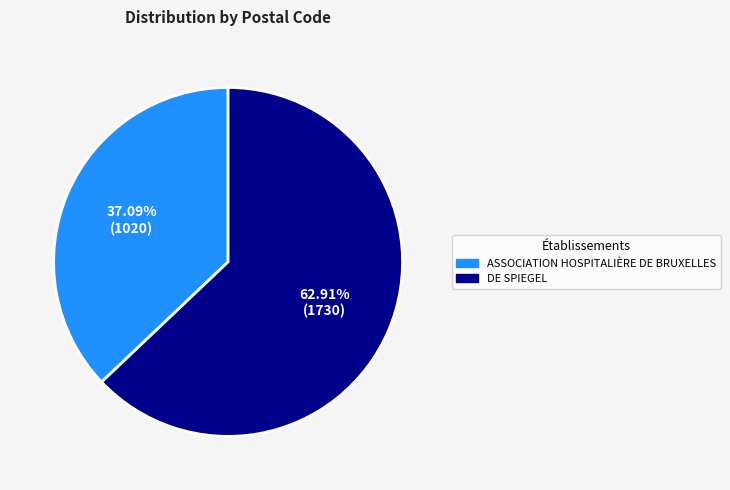

Do DE SPIEGEL and ASSOCIATION HOSPITALIÈRE DE BRUXELLES together represent more than half of the pie?

Yes